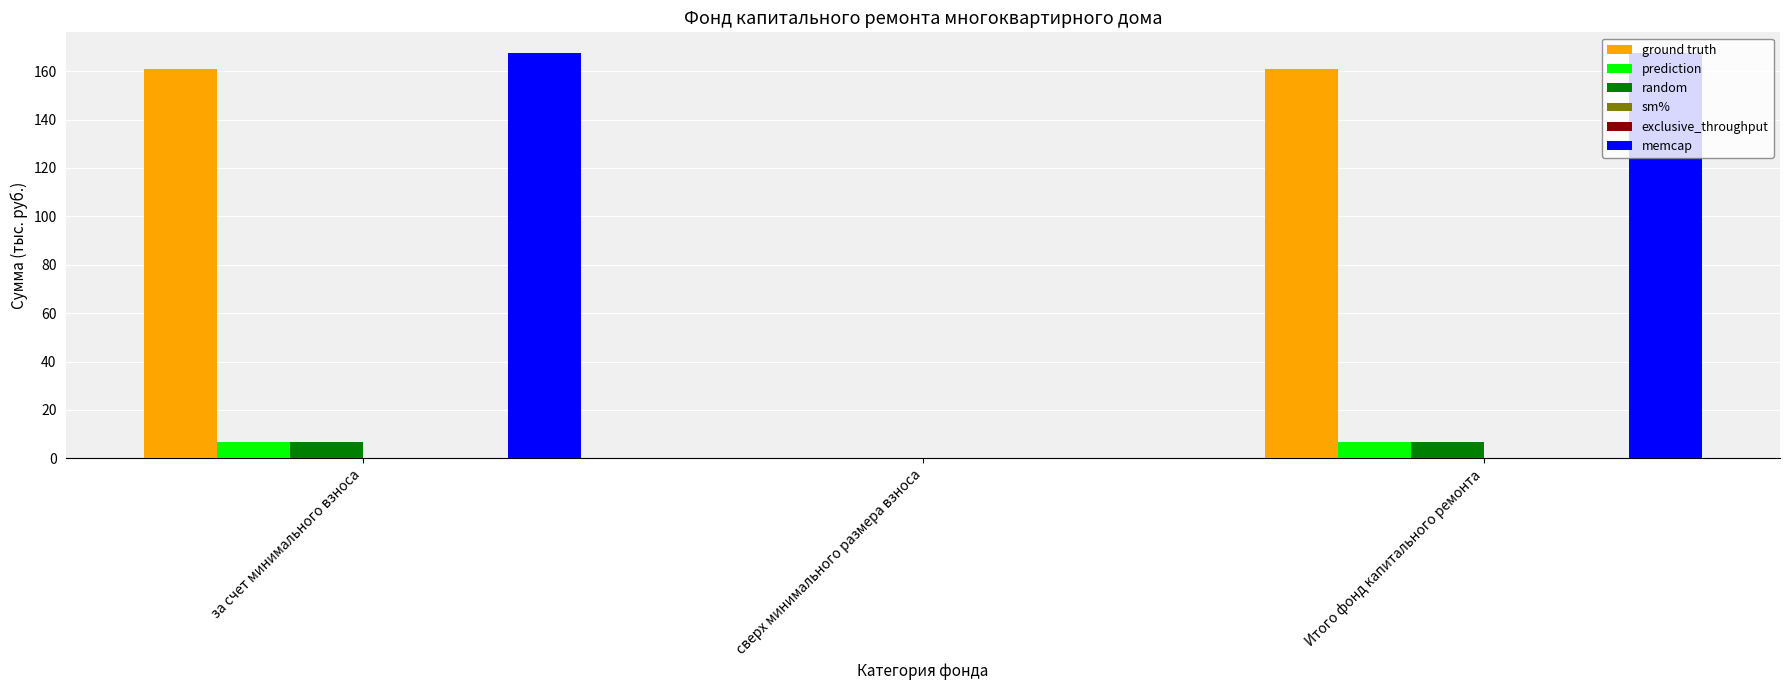

How many categories are shown in the chart?

3